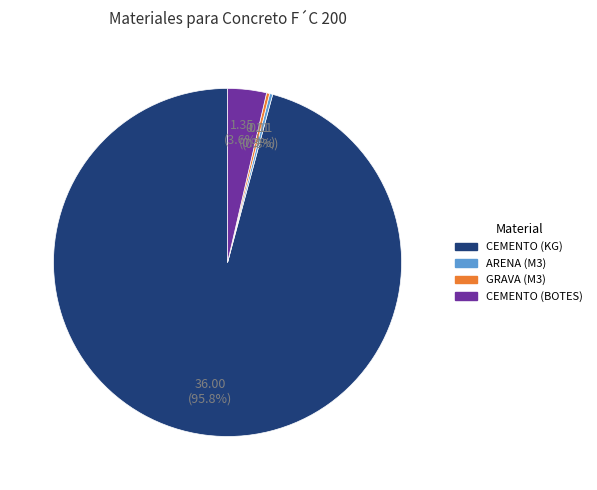

What is the total percentage of CEMENTO (BOTES) and CEMENTO (KG)?

99.4%